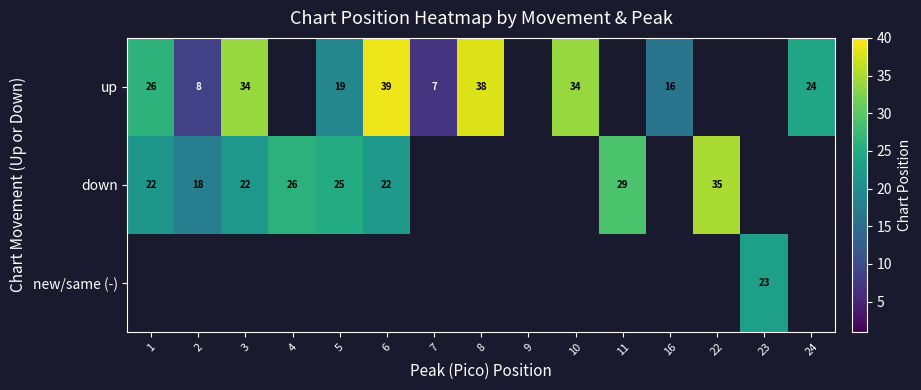

Is the value of down at 11 greater than the value of up at 10?

No